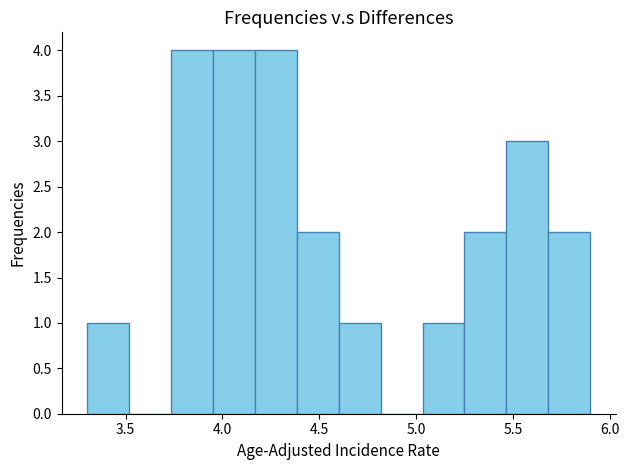

What is the height of the bar covering 3.95 to 4.15 on the x-axis? Neither the bar edges nor the heights are printed on the chart, so give them approximately, as read against the axes.

4